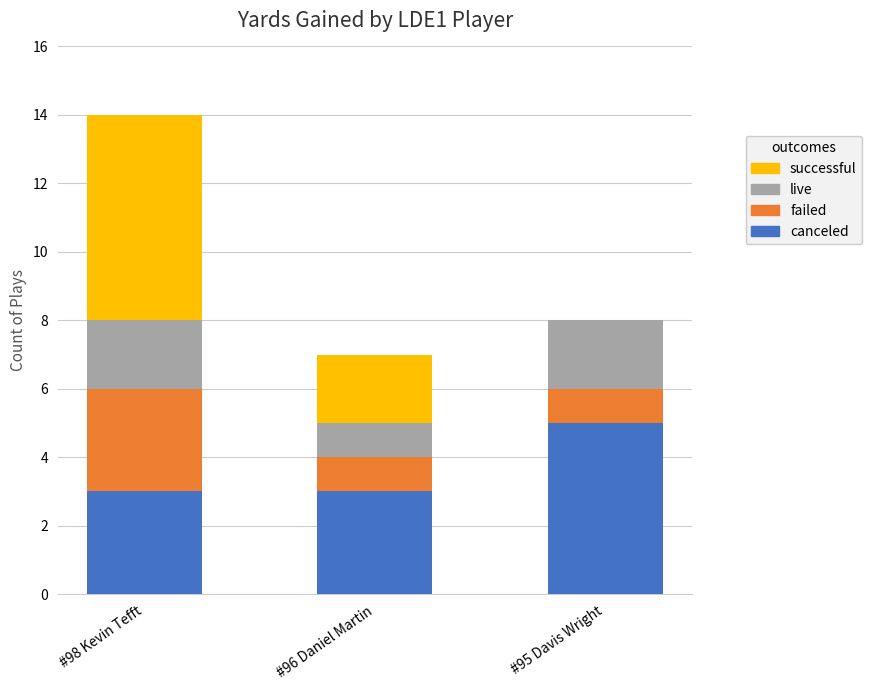

What is the total value across all series at #98 Kevin Tefft?

14